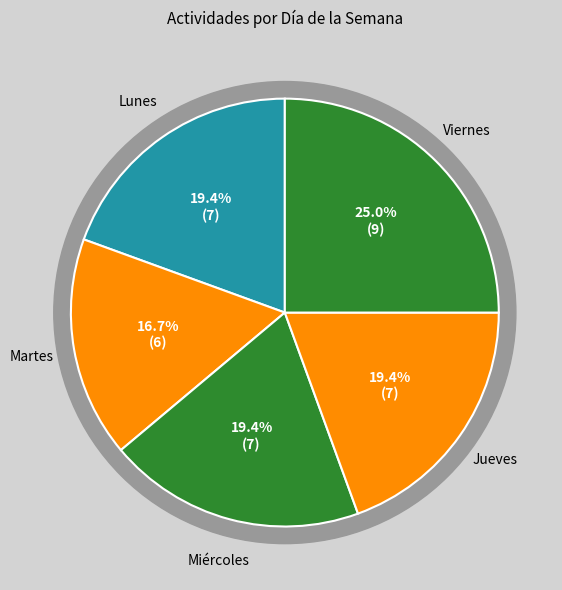

True or false: Viernes accounts for 38% of the total.

False